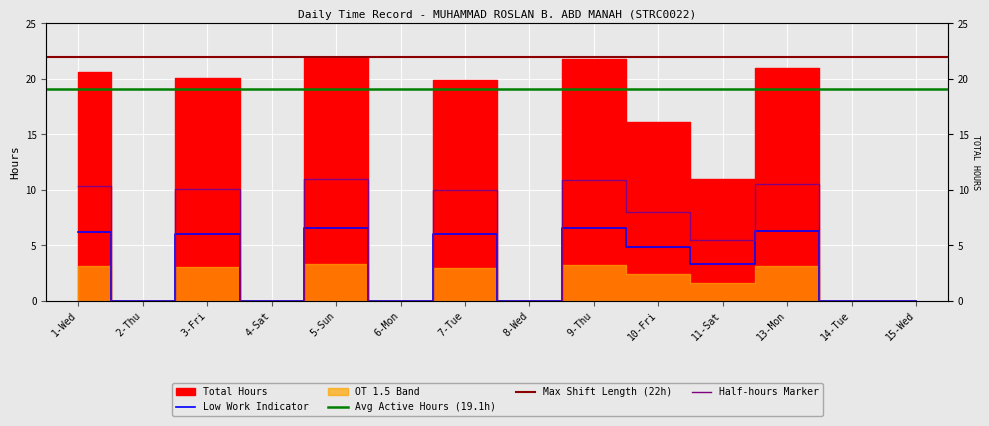

What is the label of the 14th point from the right?

1-Wed